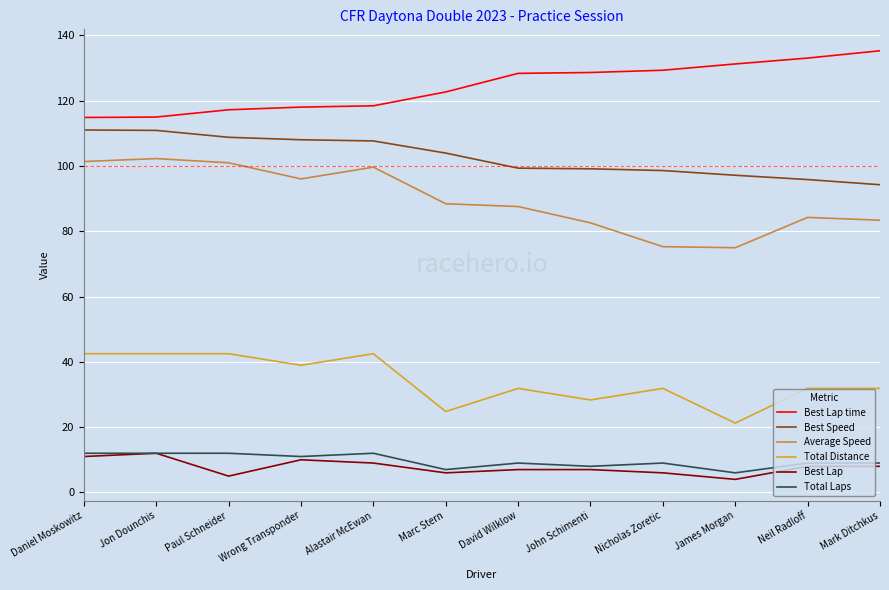

Does the chart display data point markers on the line(s)?

No